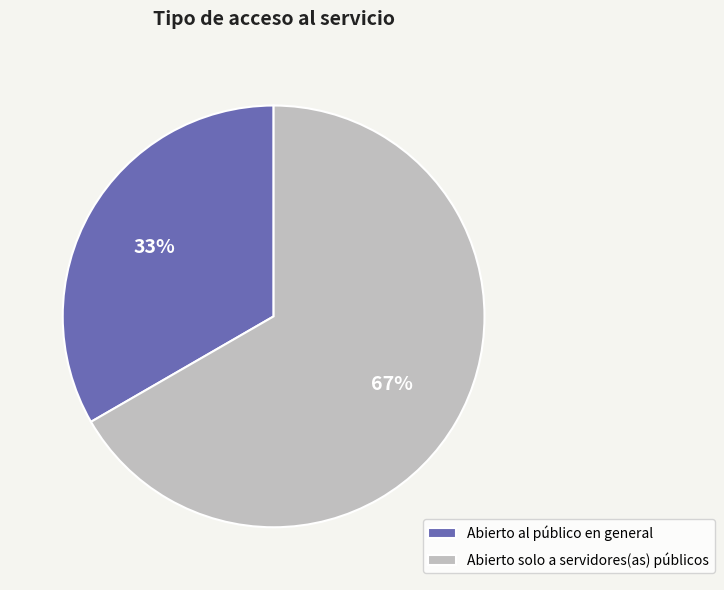

Which slice represents more than half of the pie?

Abierto solo a servidores(as) públicos